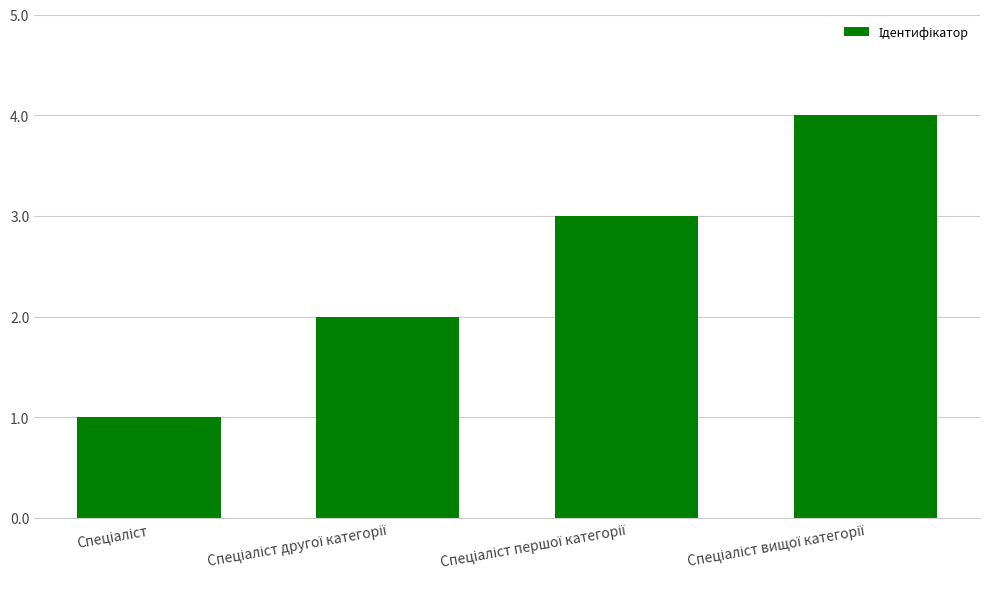

Reading right to left, list all the values displayed in this chart.

4	3	2	1